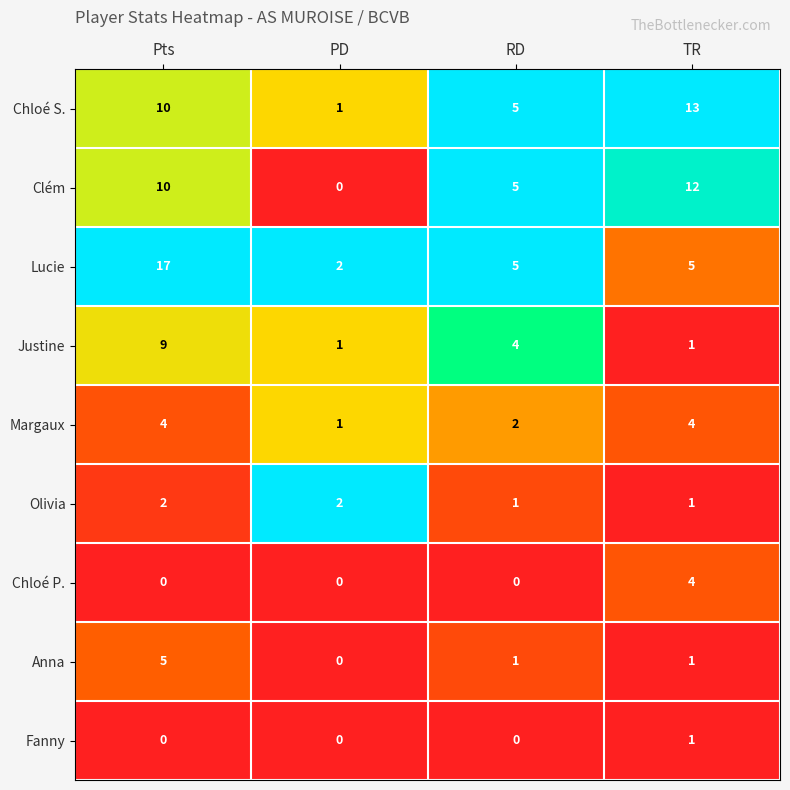

What is the difference between the highest and lowest values at RD?

5